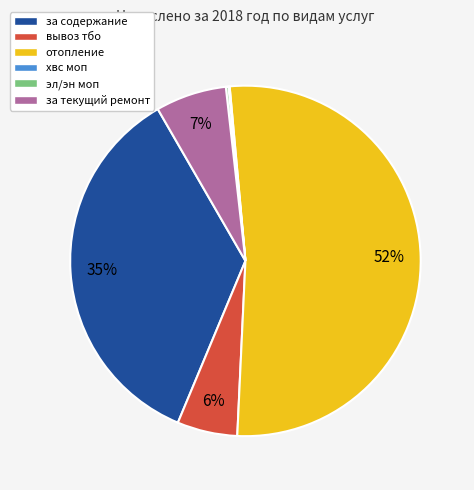

Is there any slice that represents more than half of the pie?

Yes